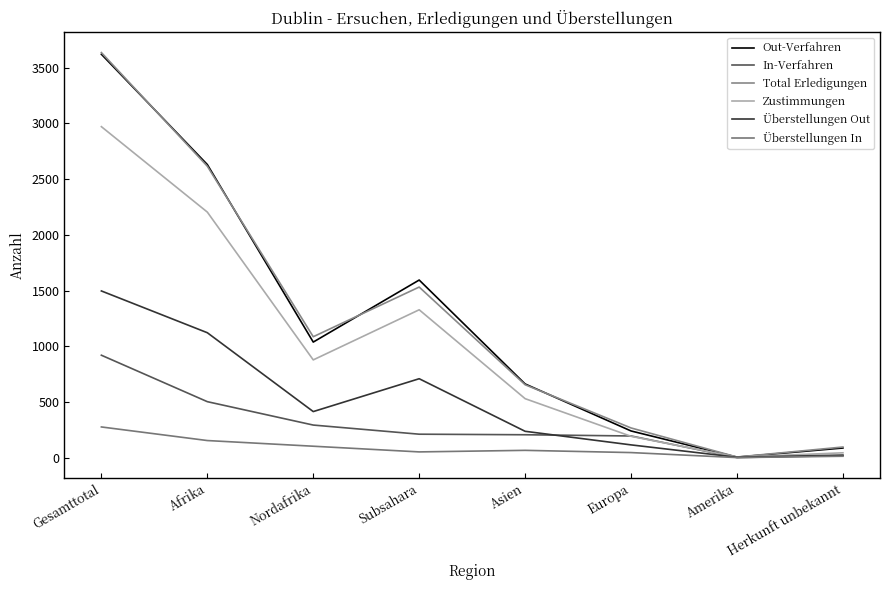

What is the label of the 7th point from the right?

Afrika